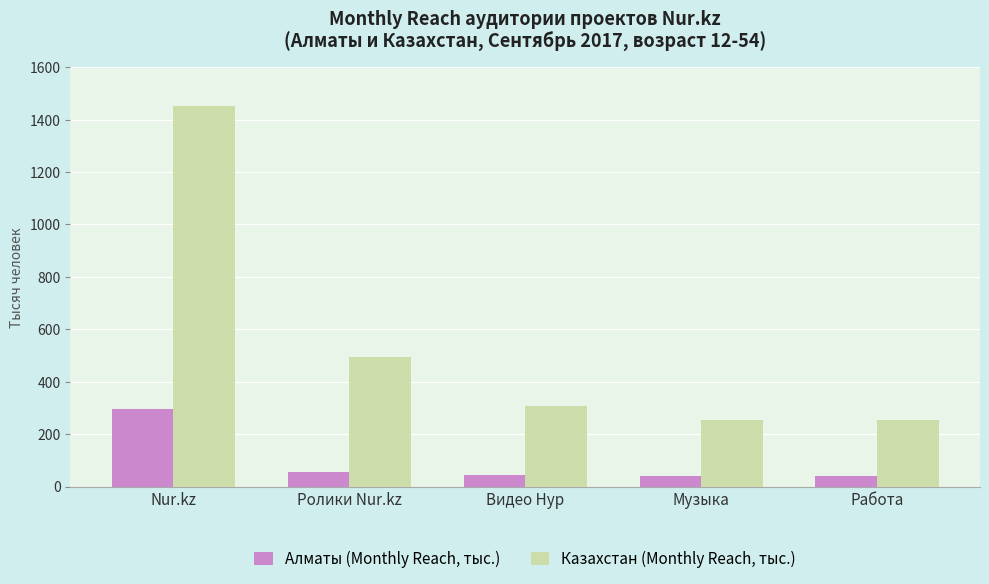

The Казахстан (Monthly Reach, тыс.) series shows 307.2 at Видео Нур. True or false?

True